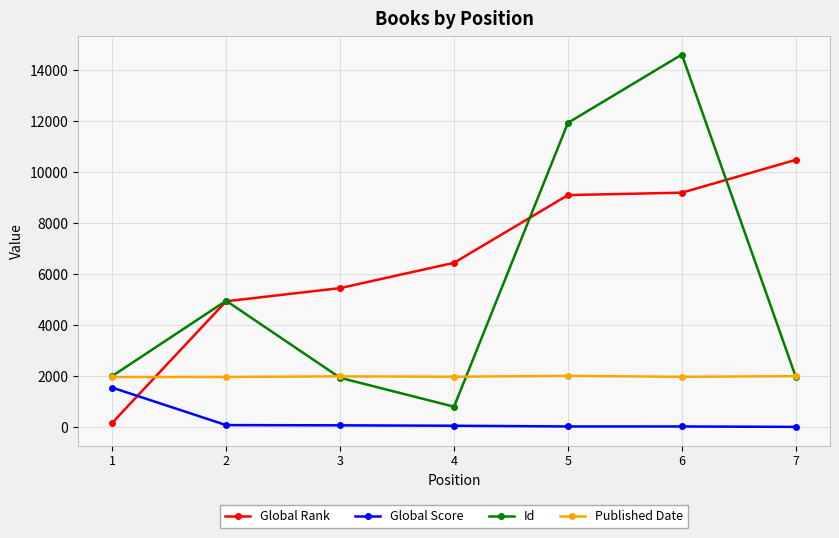

Between which two adjacent categories do Global Score and Global Rank first intersect?

1 and 2